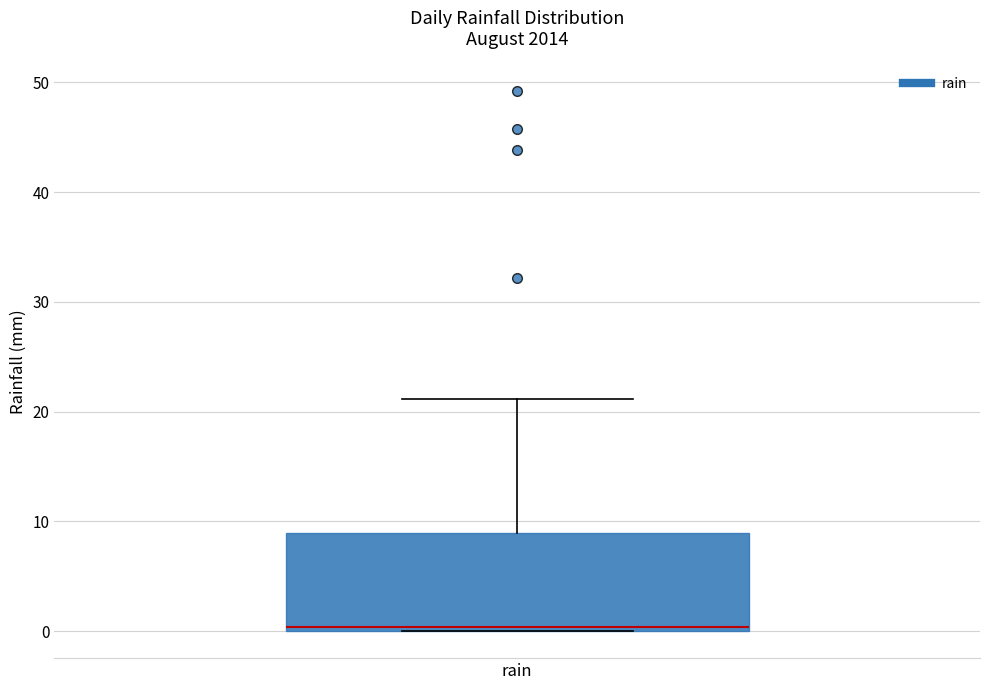

Where is the upper edge of the box for rain on the y-axis? The values are not printed on the chart, so give them approximately, as read against the axis.

9